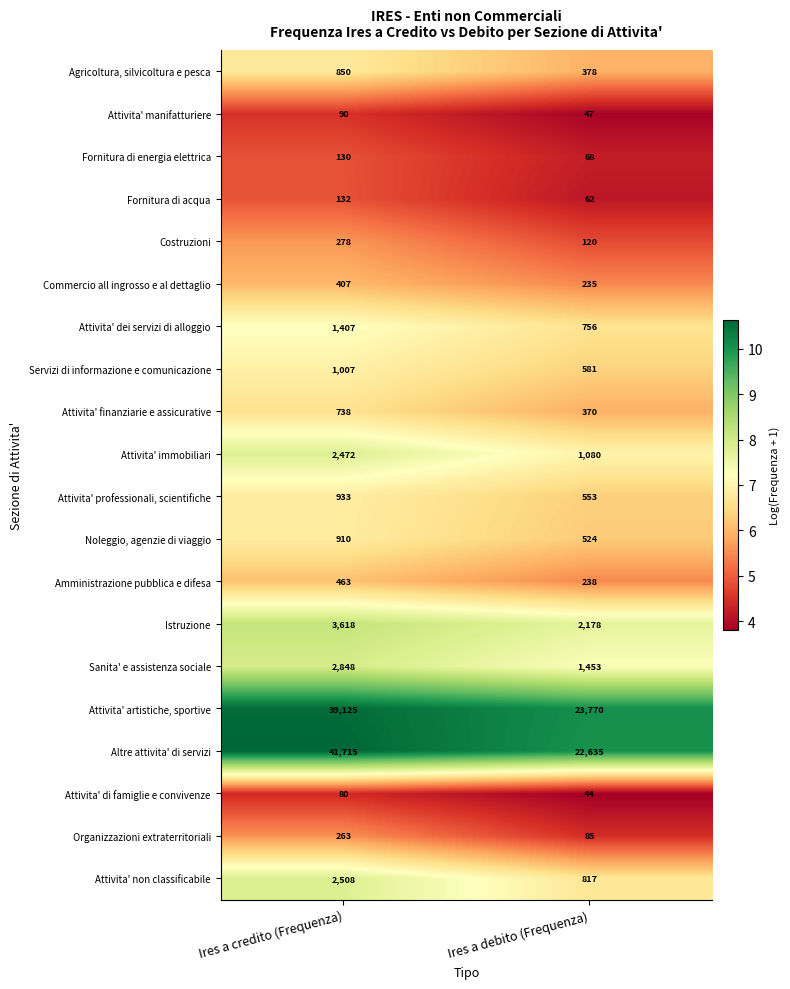

At which label does Attivita' dei servizi di alloggio reach its minimum?

Ires a debito (Frequenza)